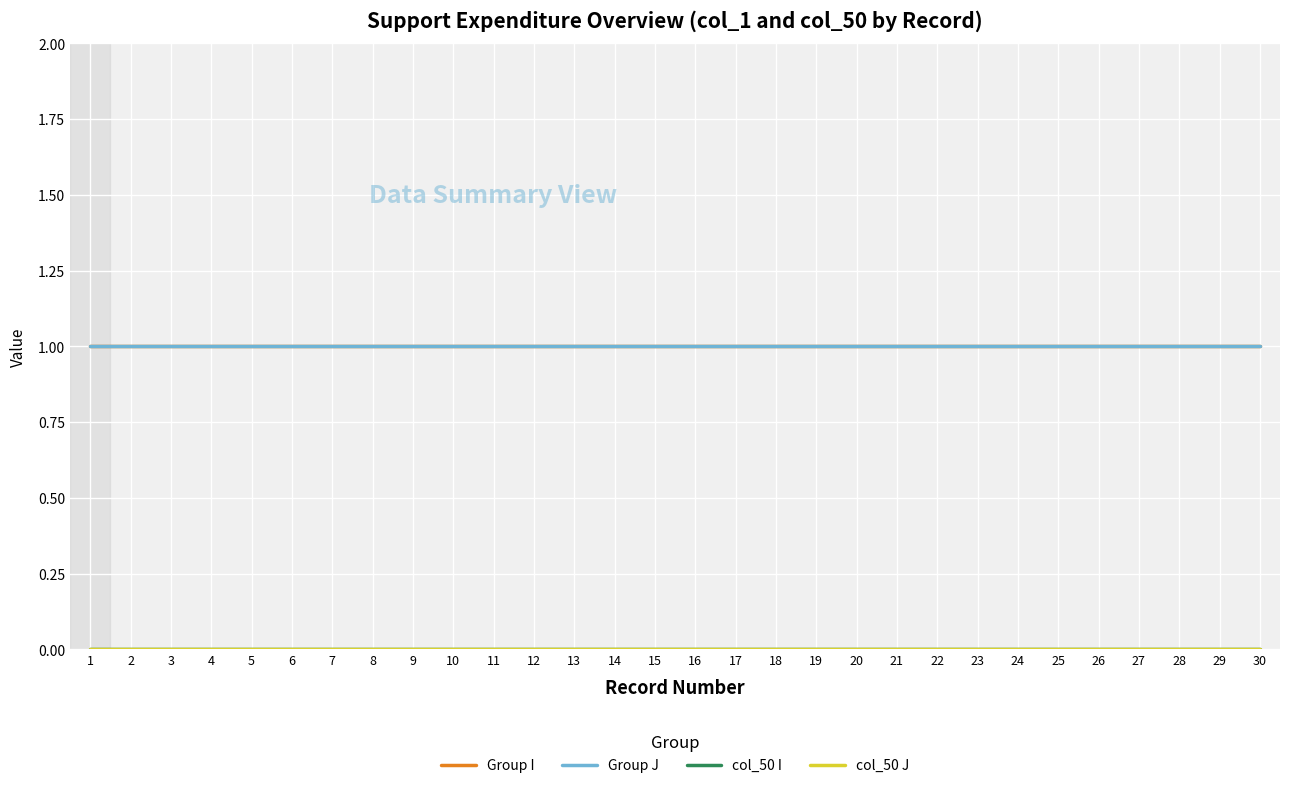

How many lines are shown in the chart?

4